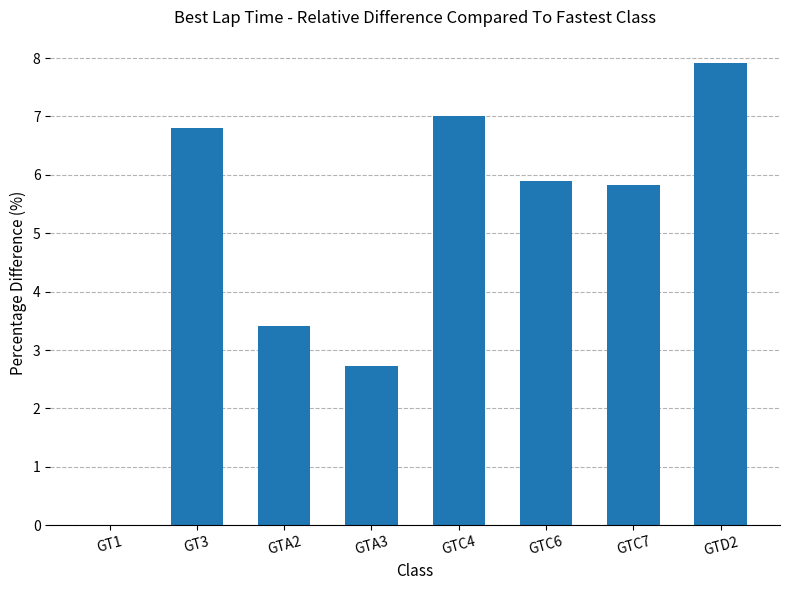

How many data points does each series have?

8